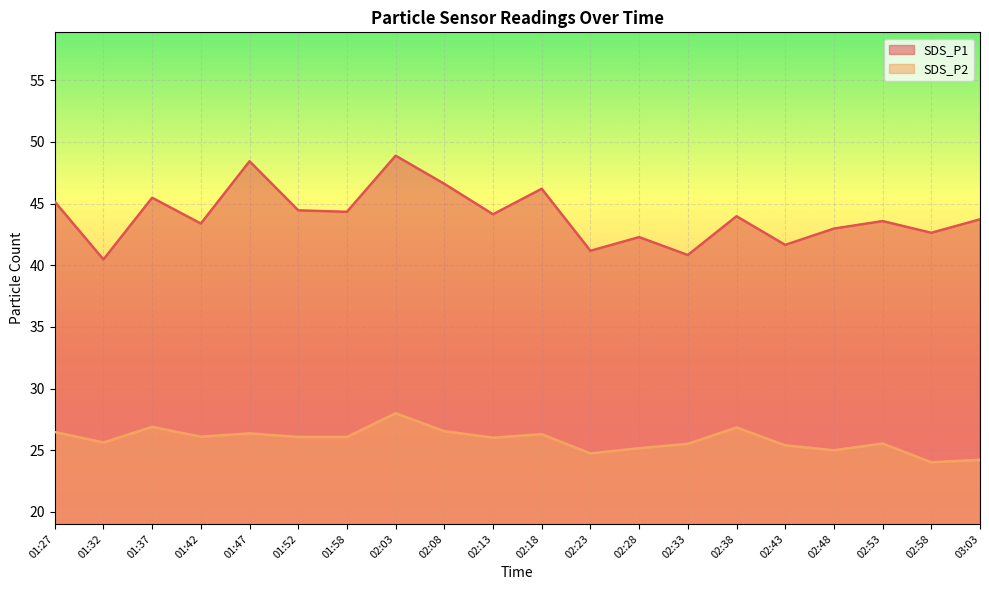

What is the difference between the maximum and minimum values in the SDS_P1 series?

8.4